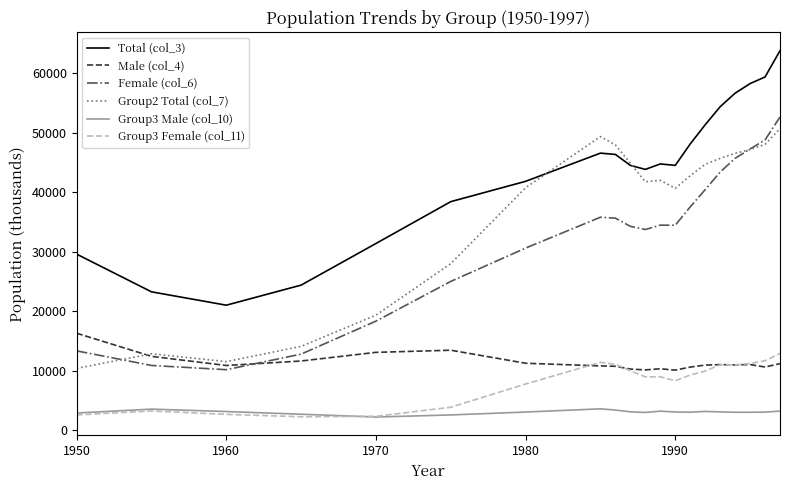

What is the minimum value for Female (col_6)?

10144